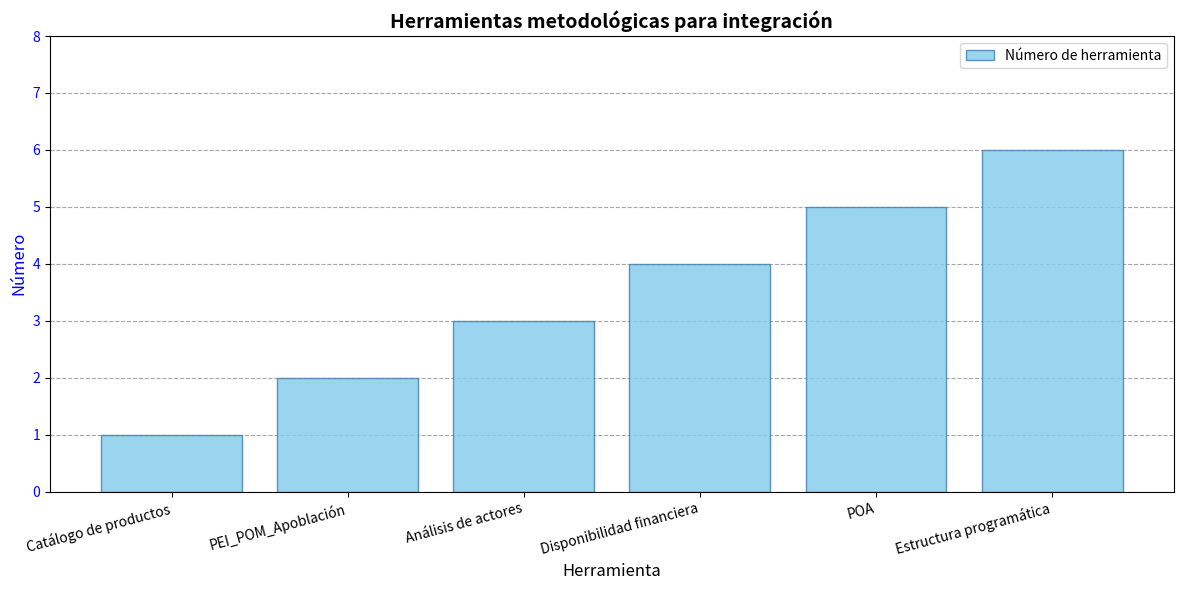

Reading right to left, list all the values displayed in this chart.

6	5	4	3	2	1